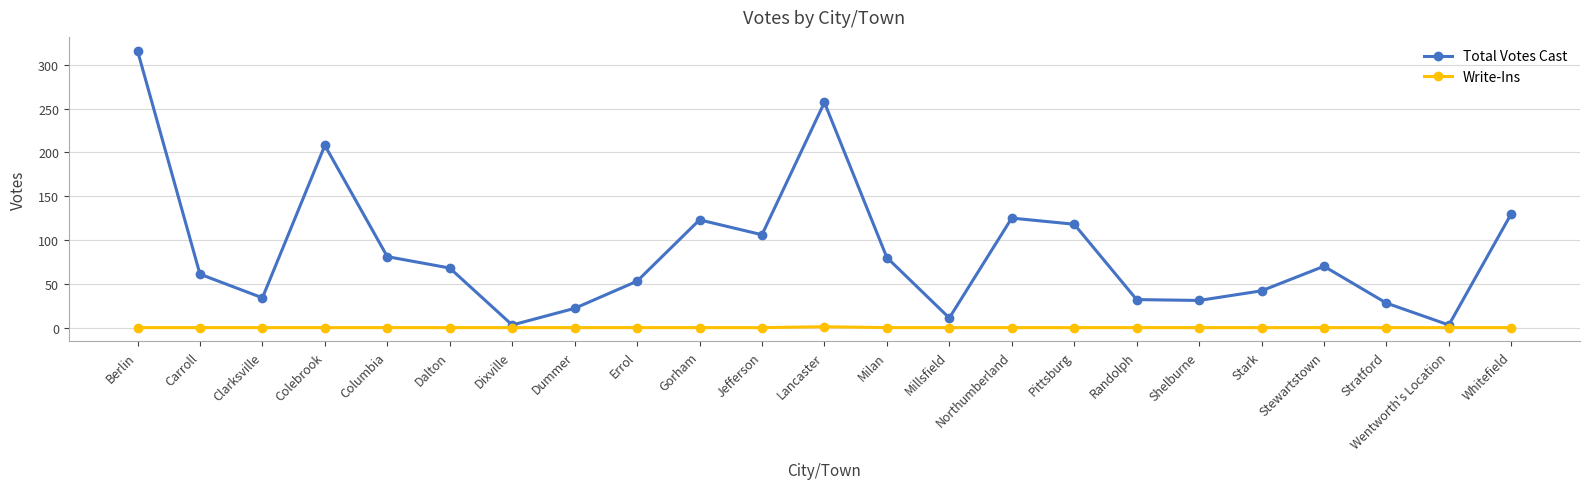

What is the sum of the Total Votes Cast values at Errol and Stewartstown?

123